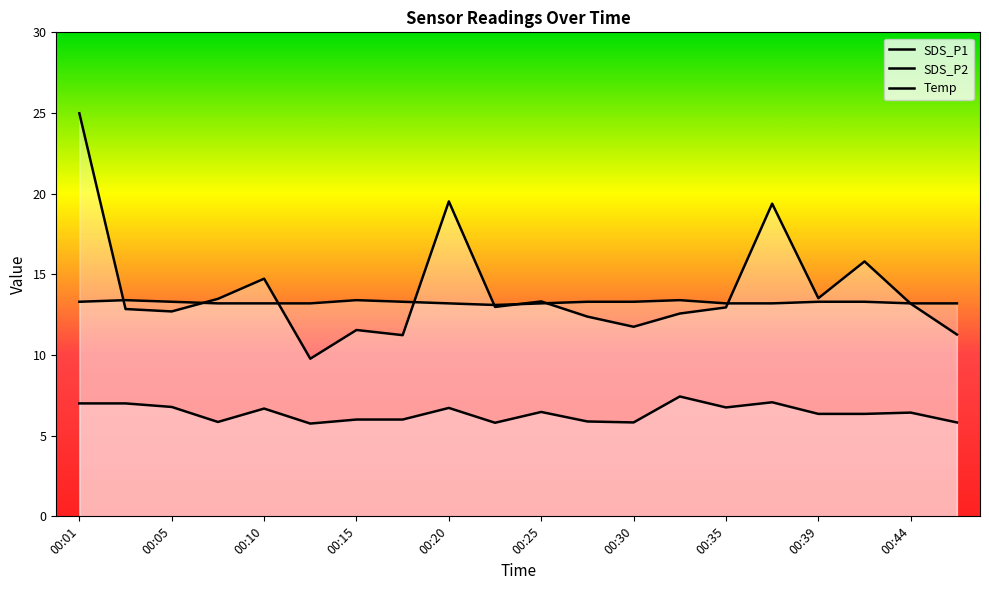

How many interior local peaks does the SDS_P2 series have?

6